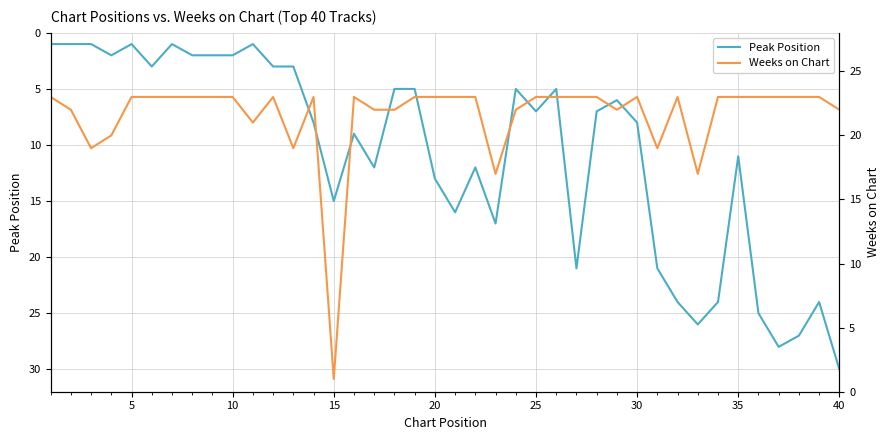

True or false: Weeks on Chart has more than 0 points higher than both neighbors.

True